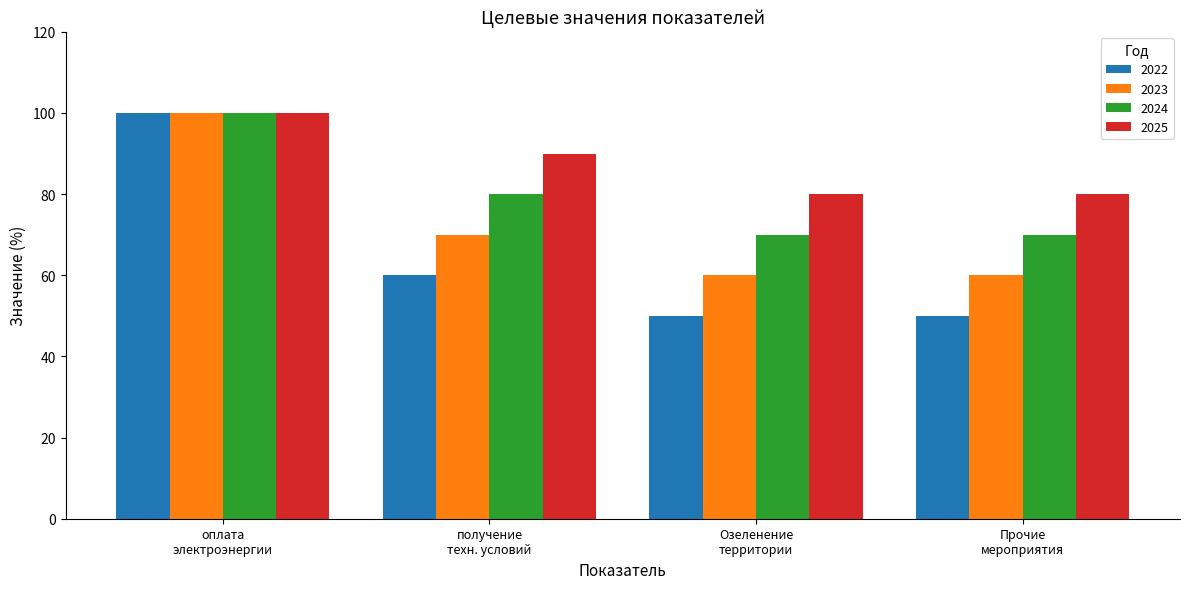

How many groups of bars are there?

4